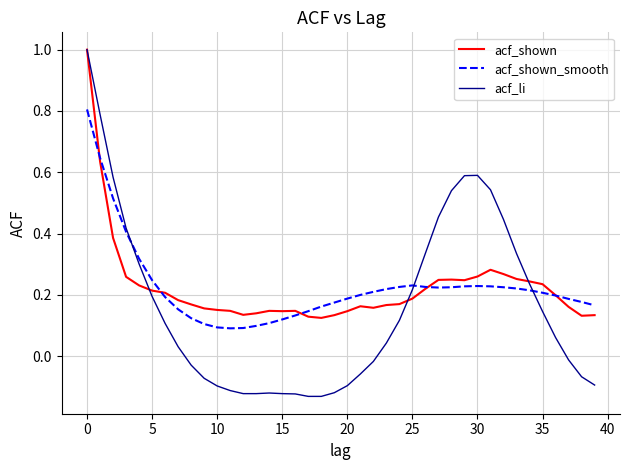

What is the difference between the maximum and second lowest values in the acf_shown_smooth series?

0.7